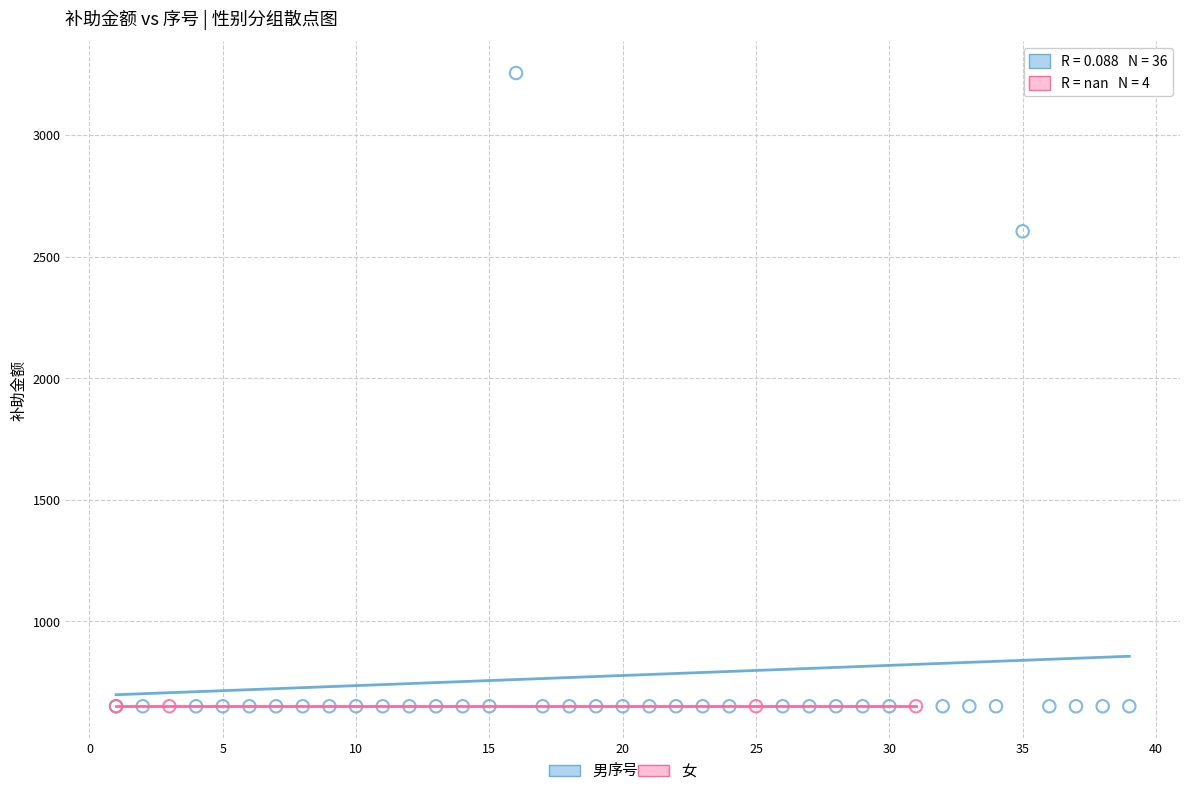

Which series reaches the maximum Y coordinate?

男